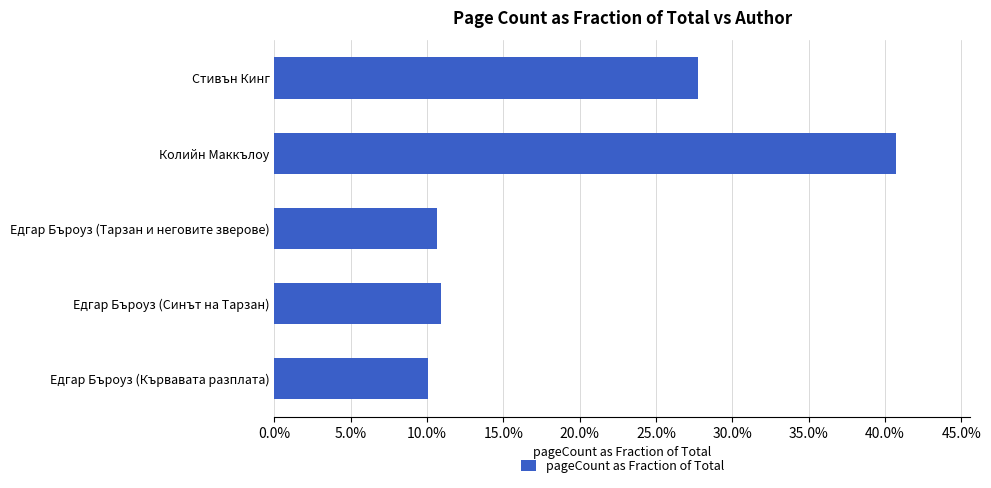

Does the chart contain any negative values?

No